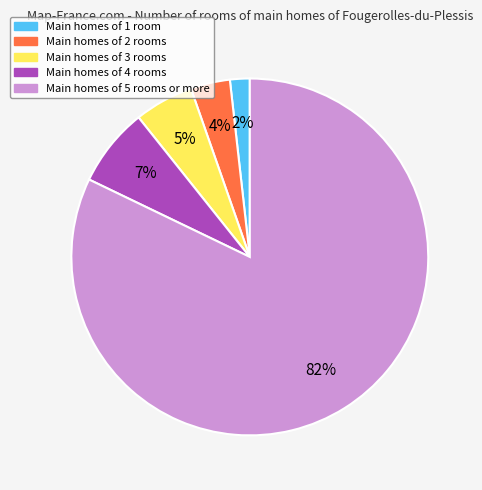

To the nearest percent, what is the difference between the largest and smallest slice percentages?

80%